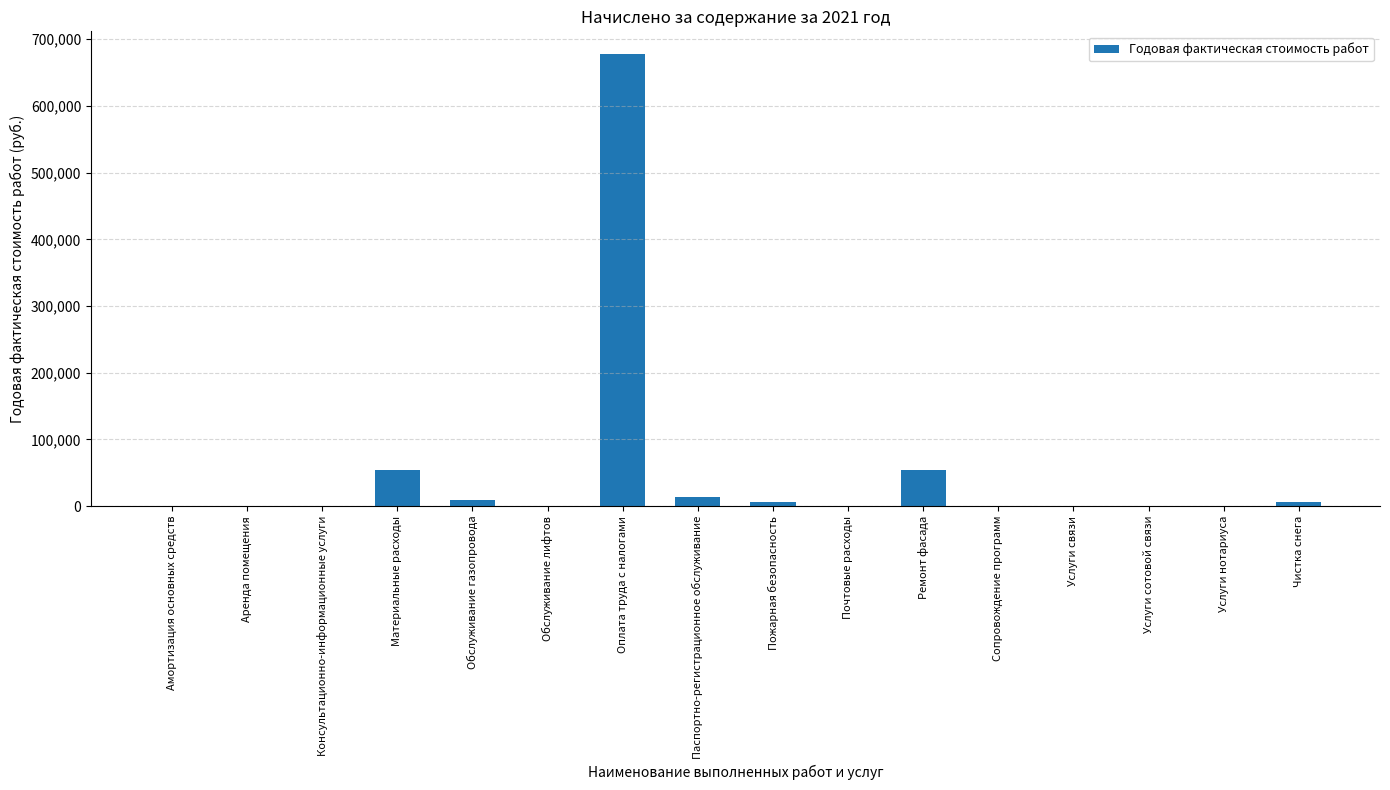

What is the change in value from Оплата труда с налогами to Ремонт фасада?

-623548.9